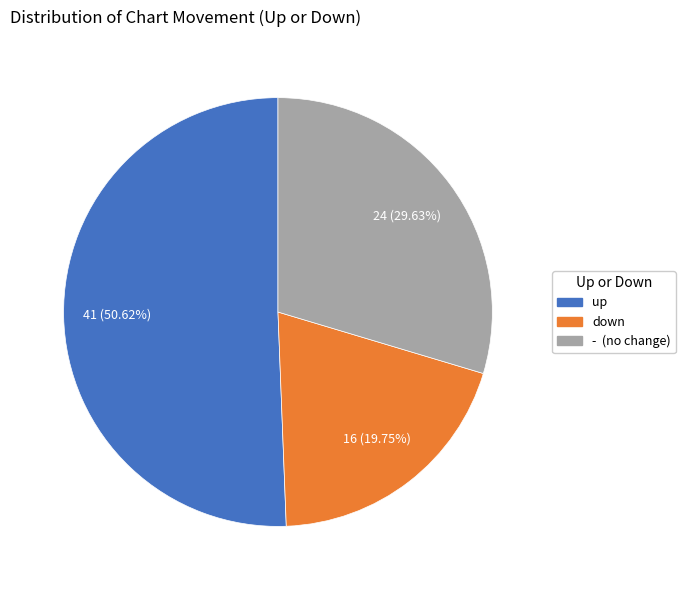

Which category has the smallest portion of the pie?

down